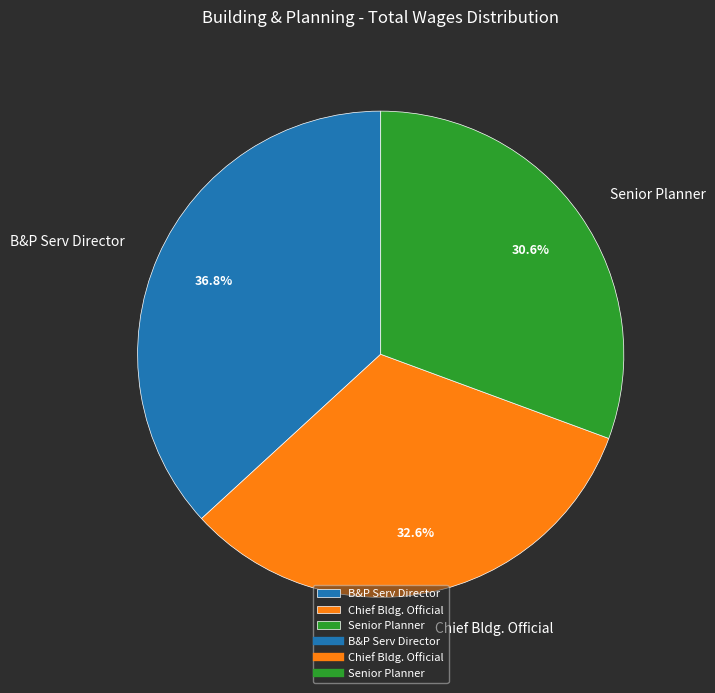

Which has a higher value, Chief Bldg. Official or B&P Serv Director?

B&P Serv Director